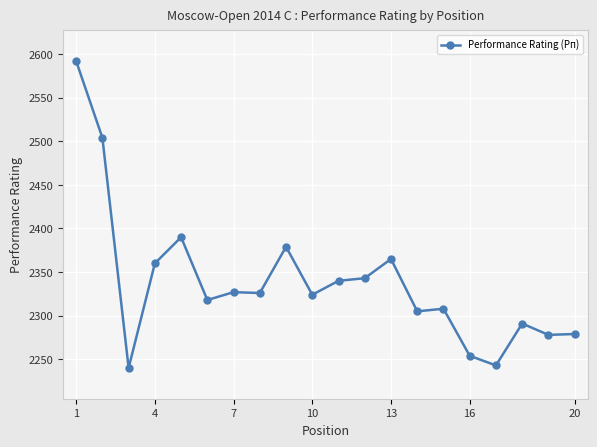

True or false: there are more than 1 points higher than both neighbors.

True